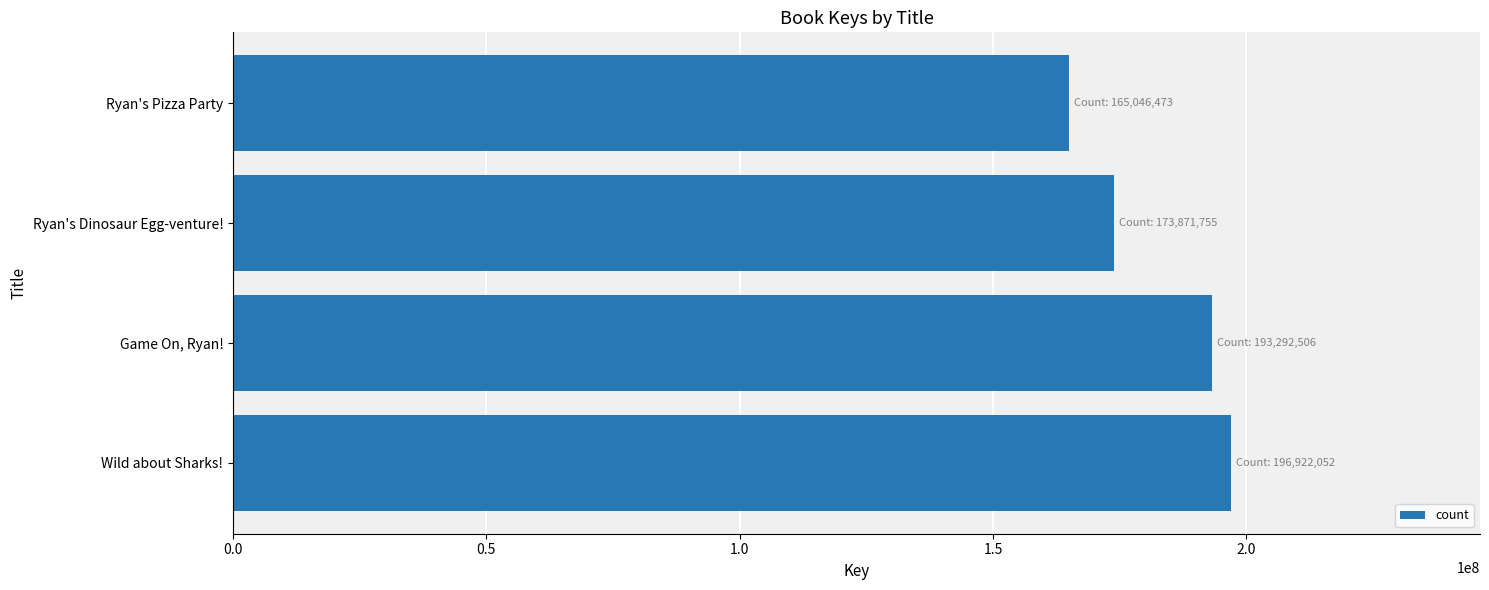

What is the smallest value displayed?

165046473